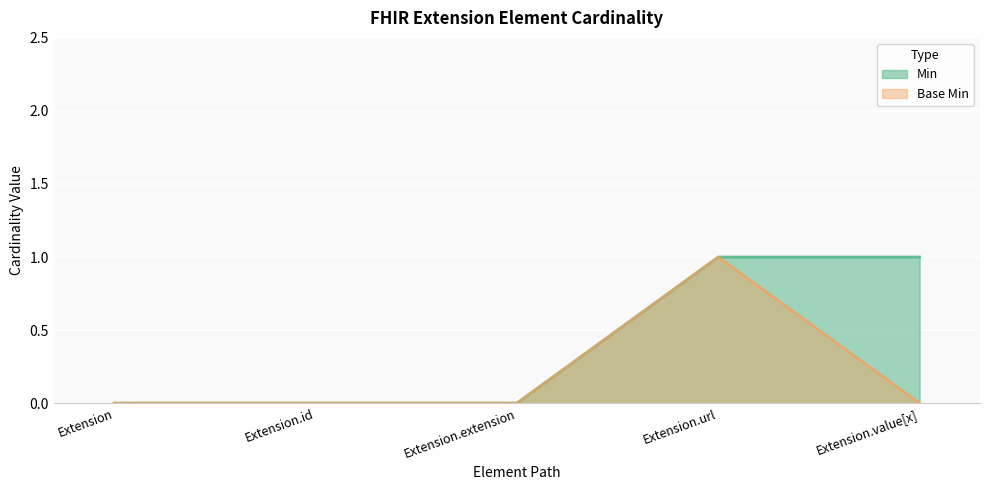

In Base Min, how many points are higher than both neighbors (excluding endpoints)?

1